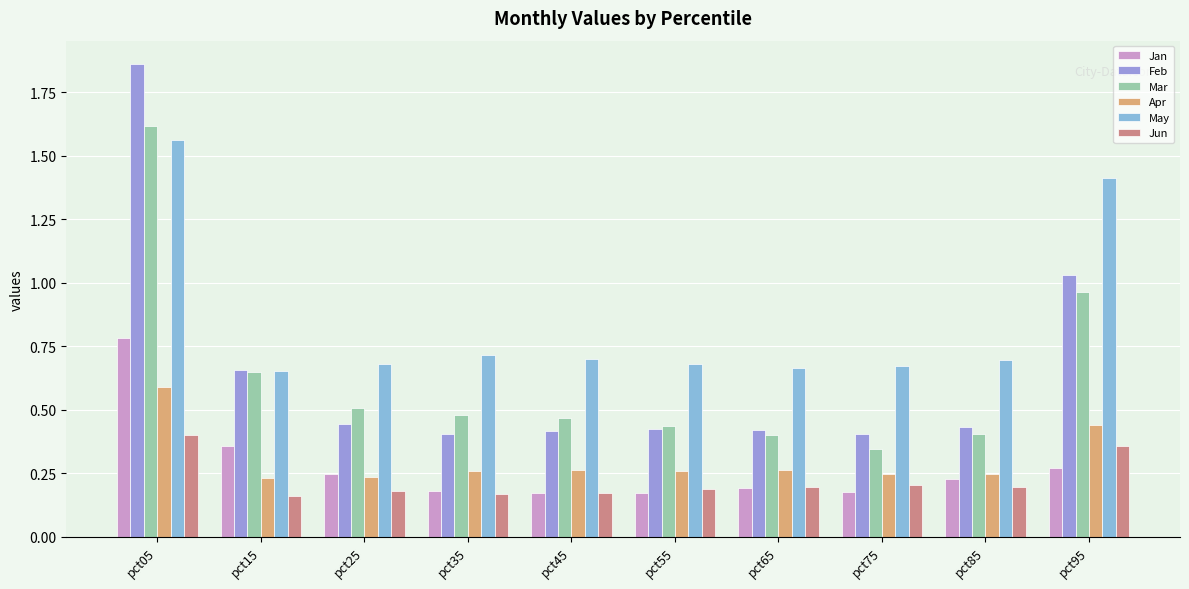

What is the difference between the second highest and minimum values in the Jan series?

0.2